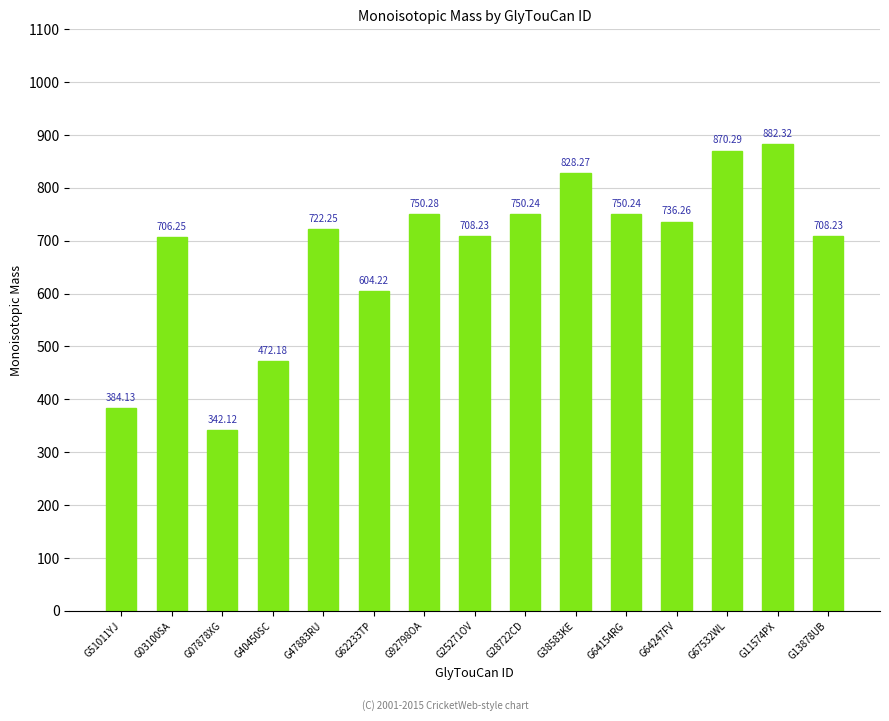

What is the difference between the maximum and minimum values?

540.2